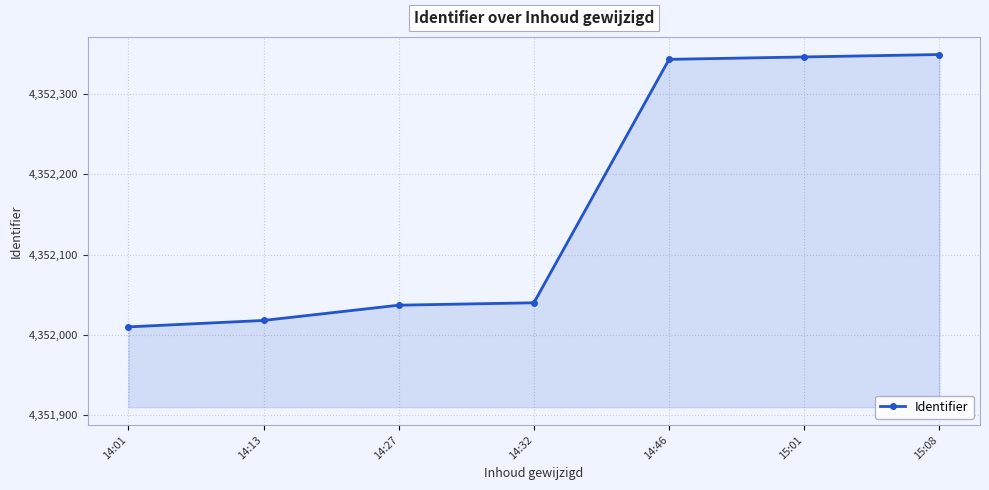

What is the minimum value shown in the chart?

4352010